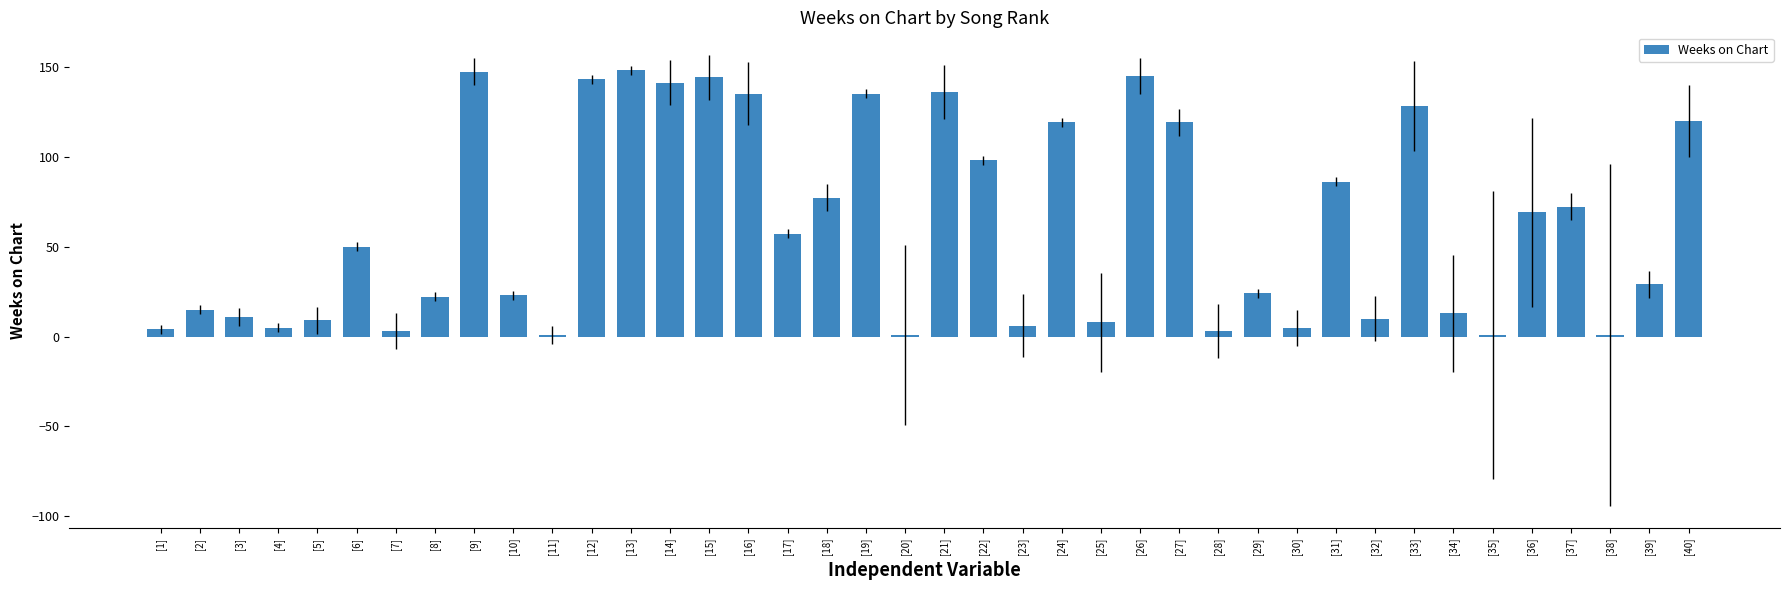

The value at [6] is 50. True or false?

True